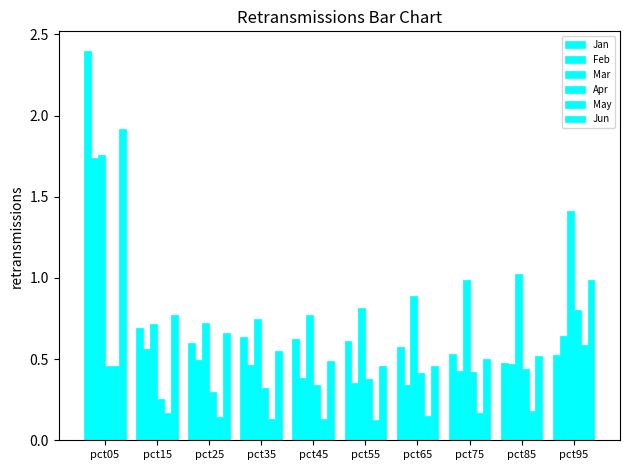

Rank the series by their maximum value, from lowest to highest.

May, Apr, Feb, Mar, Jun, Jan